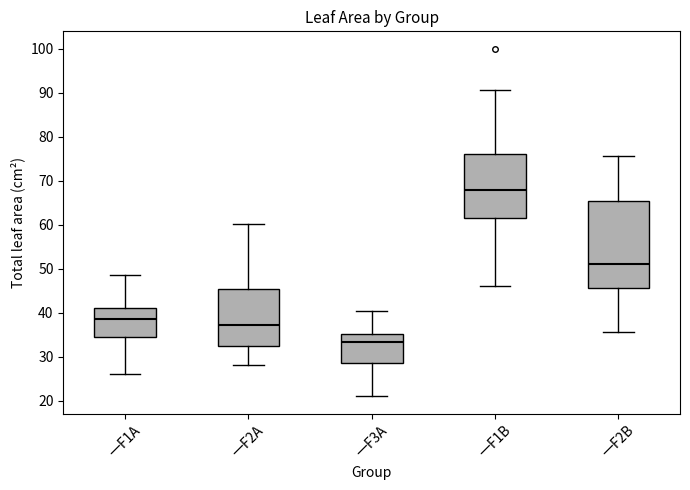

Reading left to right, transcribe this box plot: for each box, give where its median line is, the range the box spans, and where its two whiskers end, as read against the y-axis. The values are not printed on the chart, so give them approximately, as read against the axis.

一F1A: median 39, box 34 to 41, whiskers 26 to 49
一F2A: median 37, box 33 to 45, whiskers 28 to 60
一F3A: median 33, box 29 to 35, whiskers 21 to 41
一F1B: median 68, box 61 to 76, whiskers 46 to 91
一F2B: median 51, box 46 to 65, whiskers 36 to 76